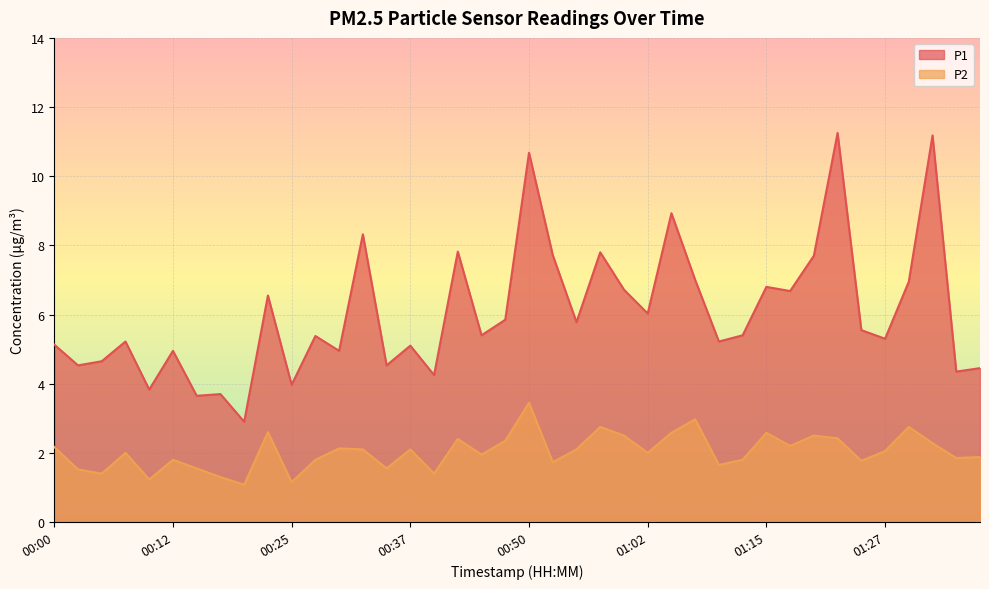

The value of P1 at 00:42 is 7.8. True or false?

True